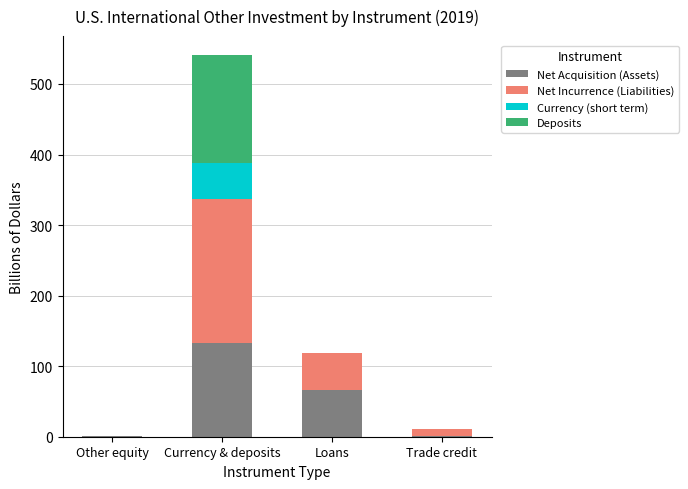

At which category is the sum across all series the highest?

Currency & deposits